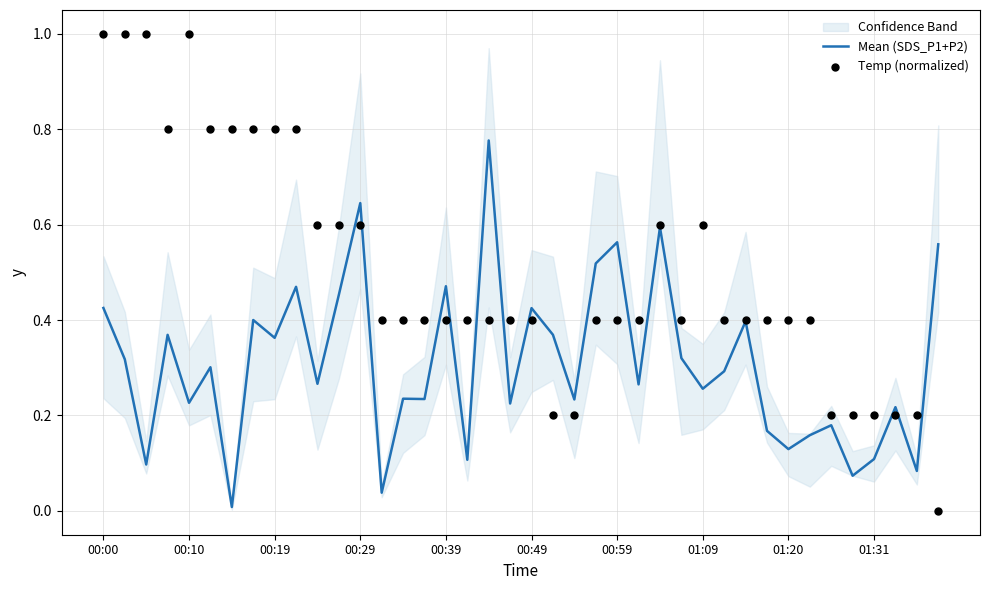

Which series reaches the minimum Y coordinate?

Temp (normalized)